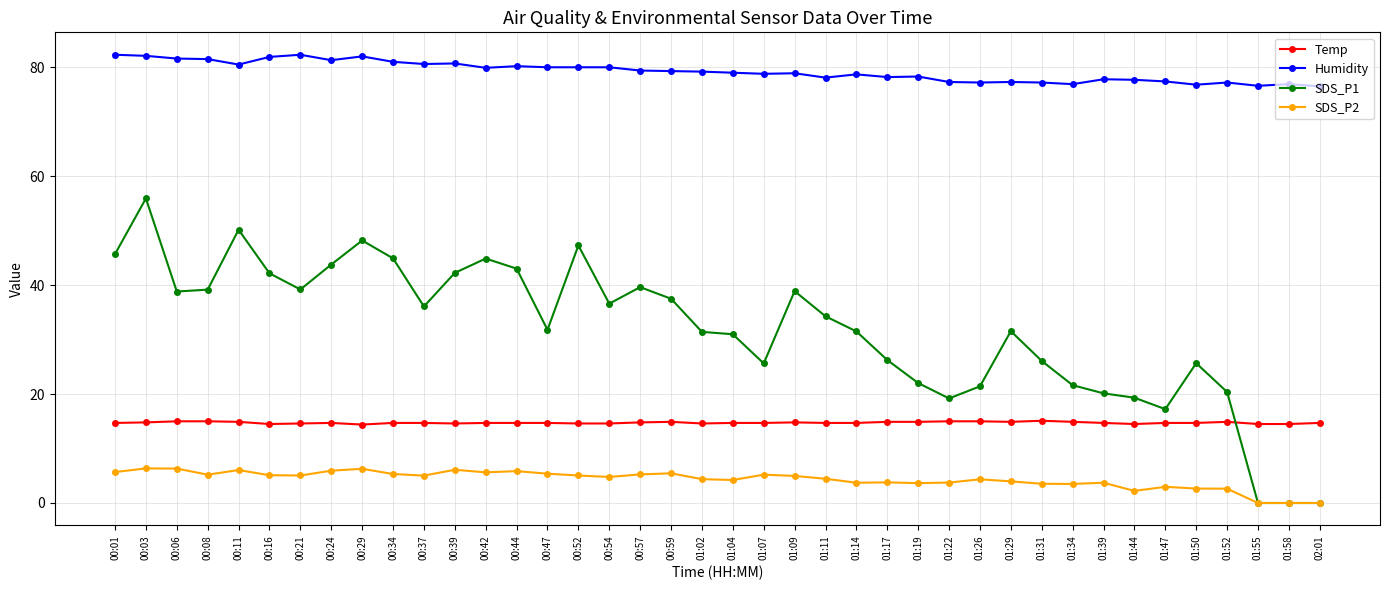

What is the difference between the second highest and second lowest values in the SDS_P2 series?

6.3